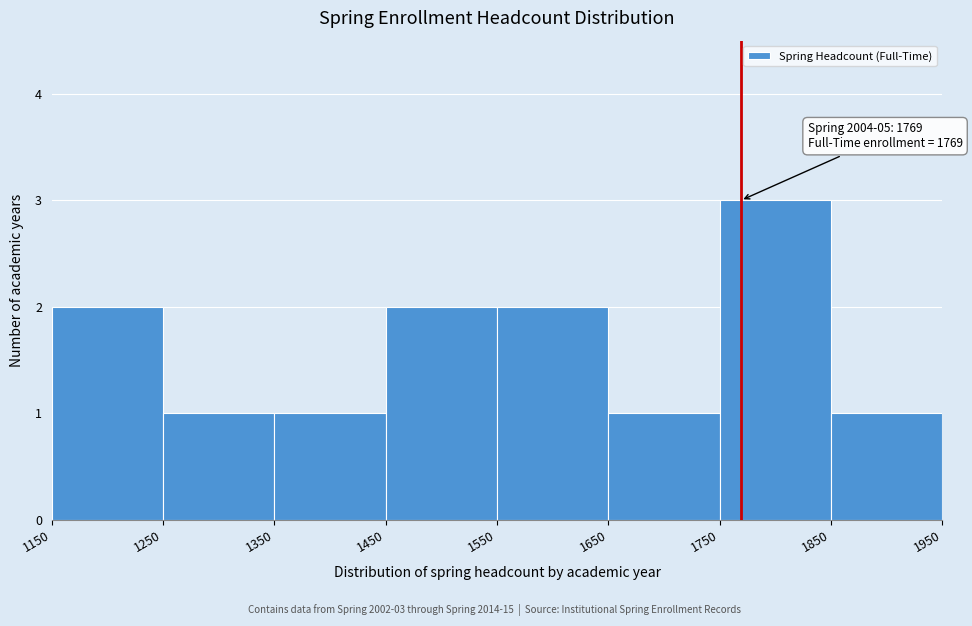

Over which range of the x-axis is the bar tallest?

1750 to 1850